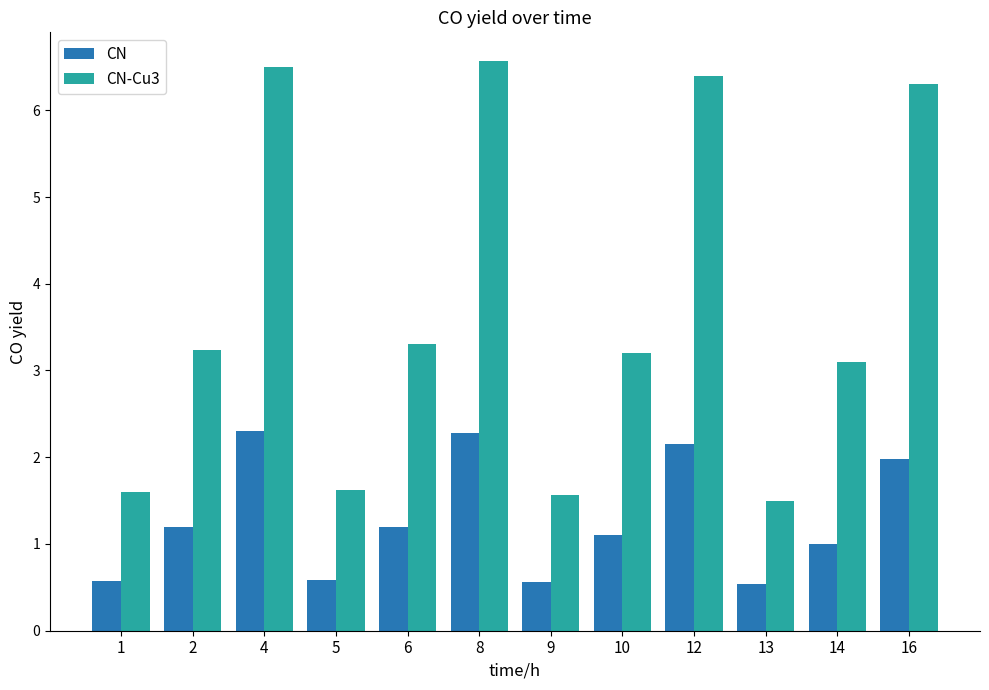

Which series has the largest range (max minus min)?

CN-Cu3